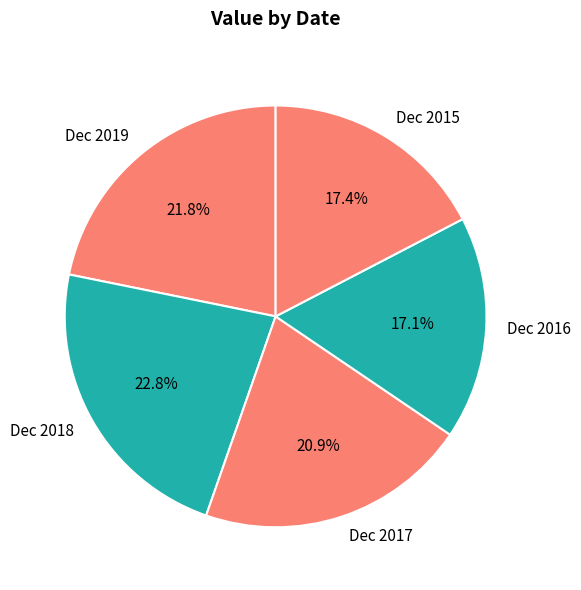

Does Dec 2019 account for over 50% of the chart?

No